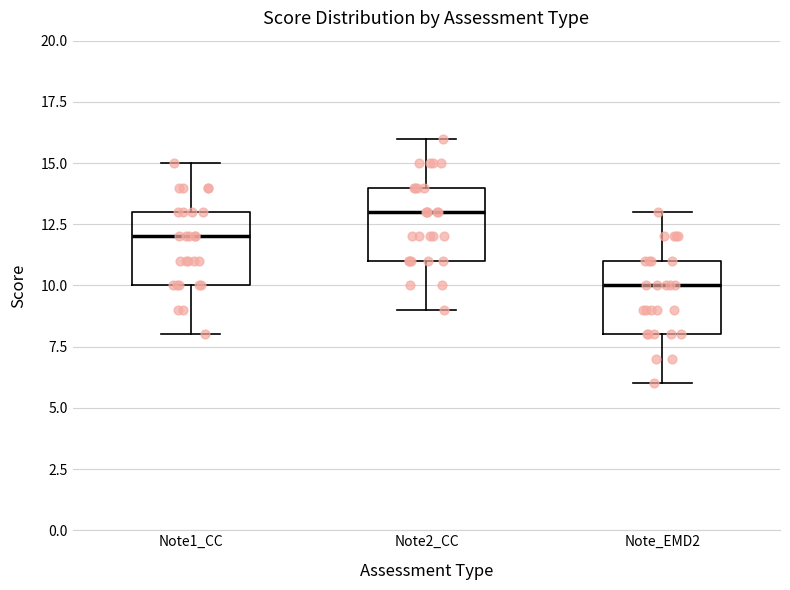

Reading left to right, read every box against the y-axis: the position of its median line, the range the box covers, and the ends of its whiskers. The values are not printed on the chart, so give them approximately, as read against the axis.

Note1_CC: median 12, box 10 to 13, whiskers 8 to 15
Note2_CC: median 13, box 11 to 14, whiskers 9 to 16
Note_EMD2: median 10, box 8 to 11, whiskers 6 to 13